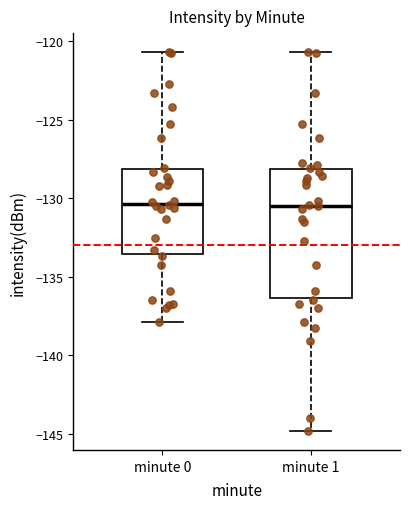

Reading left to right, read every box against the y-axis: the position of its median line, the range the box covers, and the ends of its whiskers. The values are not printed on the chart, so give them approximately, as read against the axis.

minute 0: median -130.5, box -133.5 to -128.0, whiskers -138.0 to -120.5
minute 1: median -130.5, box -136.5 to -128.0, whiskers -145.0 to -120.5